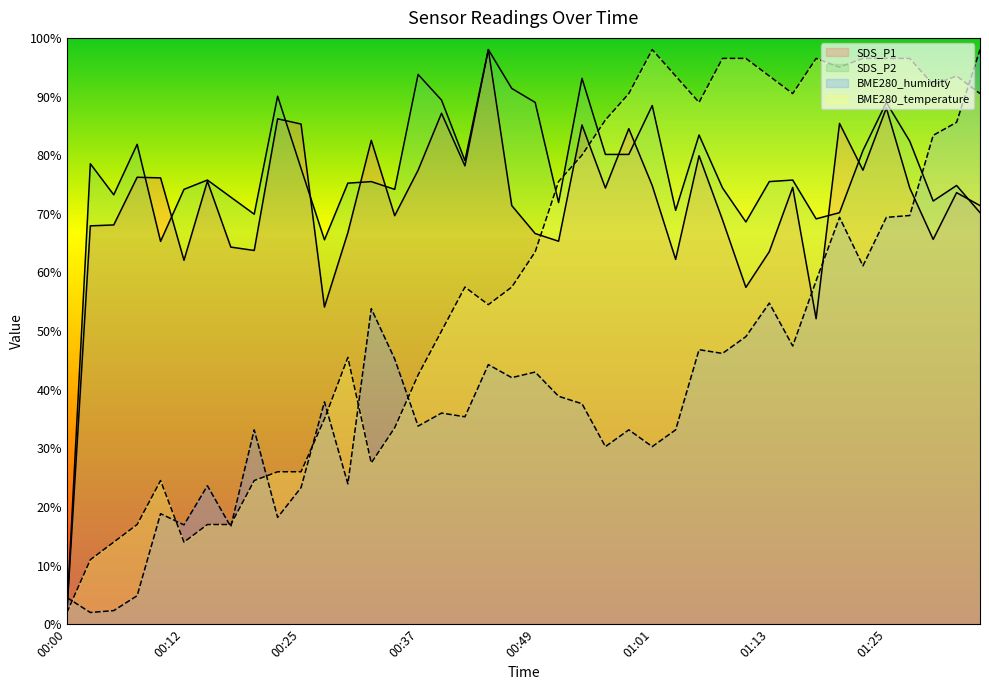

What are all the series names shown in the legend?

BME280_temperature, BME280_humidity, SDS_P1, SDS_P2